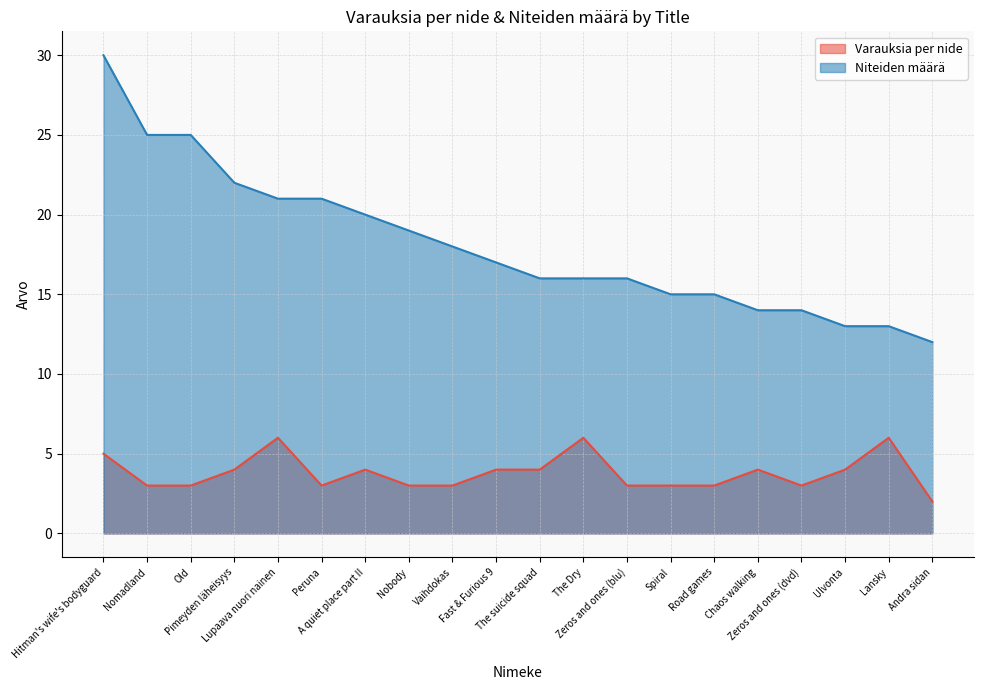

Is it true that Varauksia per nide equals 5 at Hitman's wife's bodyguard?

True